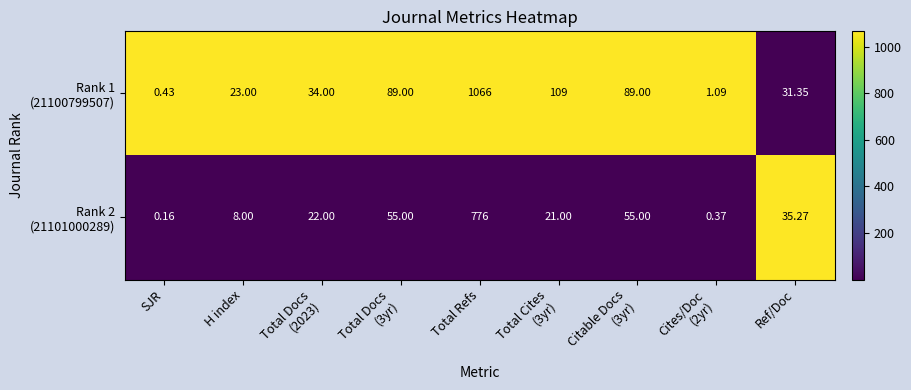

At which category is the sum across all series the highest?

Total Refs